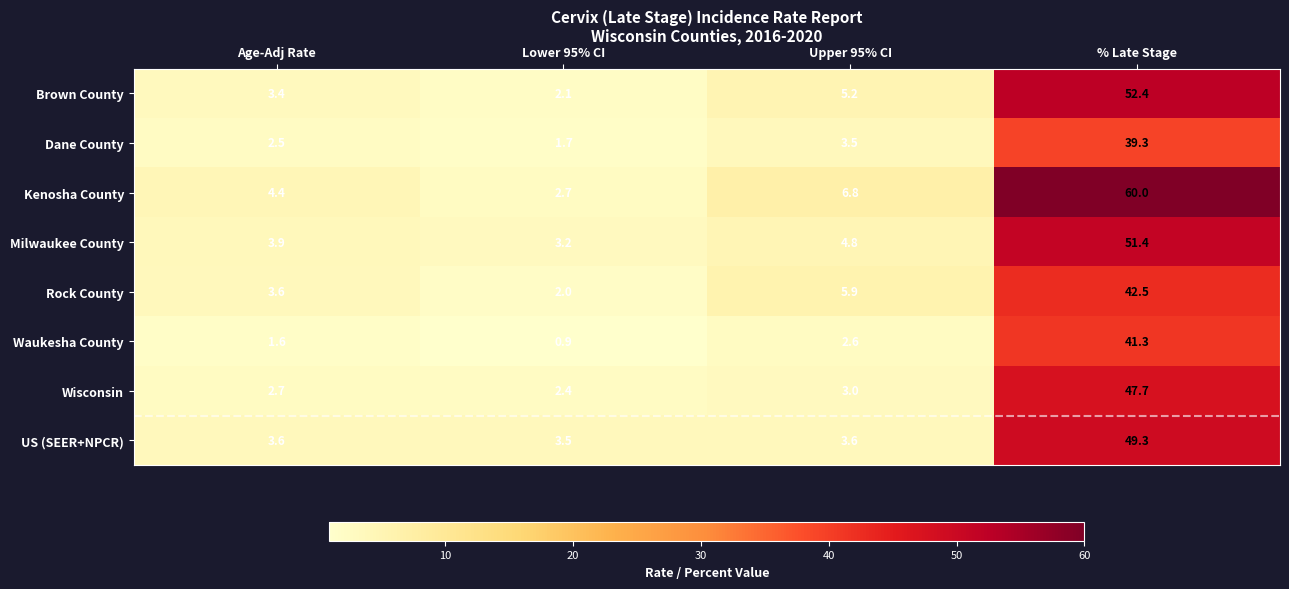

What is the difference between the second highest and second lowest values in the Wisconsin series?

0.3